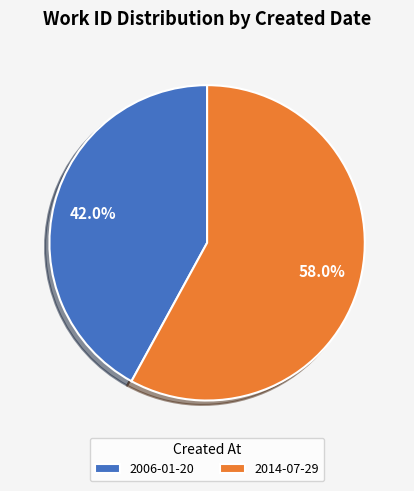

To the nearest percent, what portion does 2006-01-20 represent?

42%